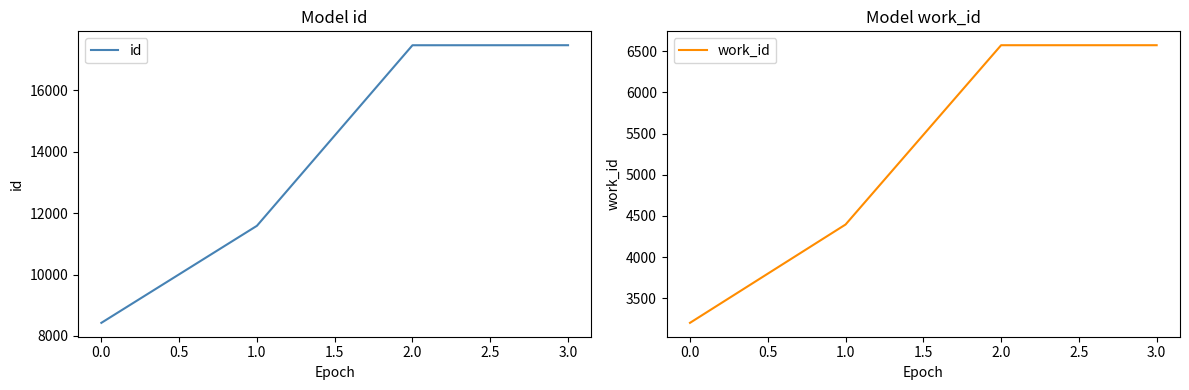

The value of id at 0.0 is 8428. True or false?

True